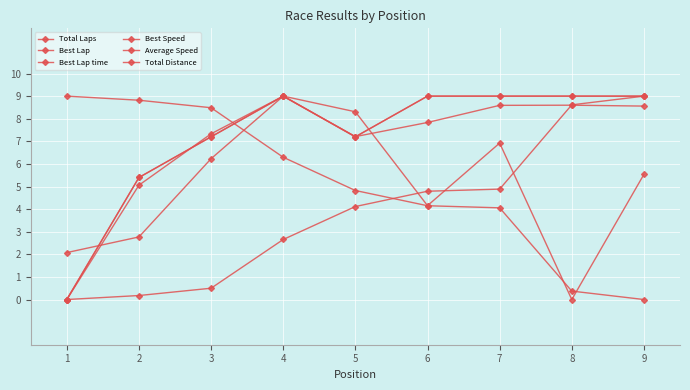

At which label does Average Speed first exceed 7?

3